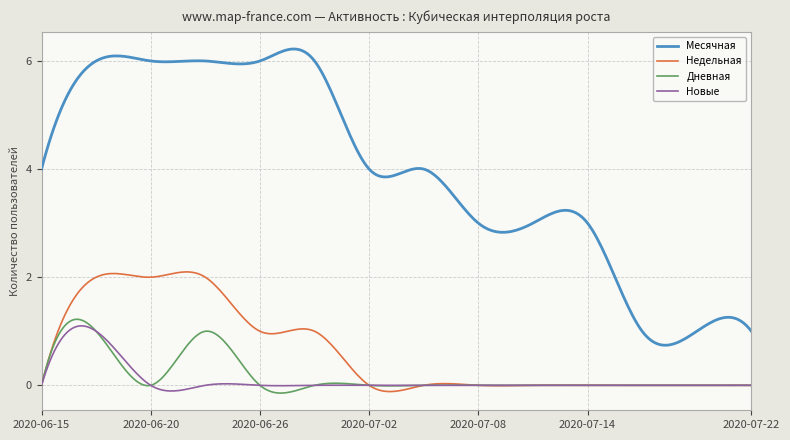

Which series has the largest total across all categories?

Месячная